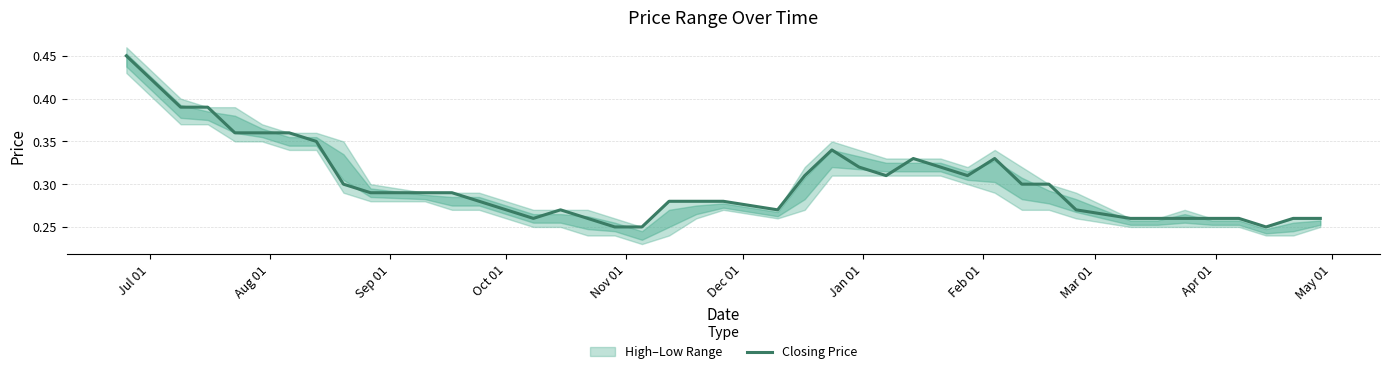

How many lines are shown in the chart?

1